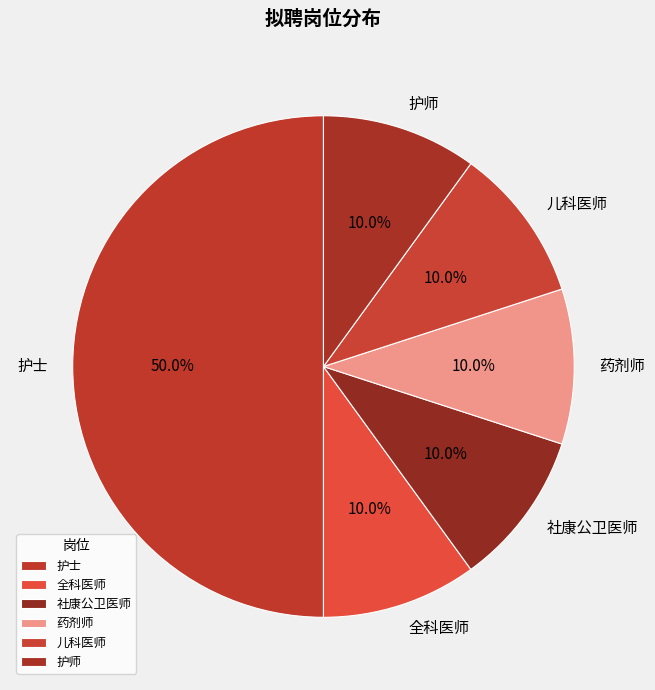

To the nearest percent, what percentage of the pie is 护师?

10%